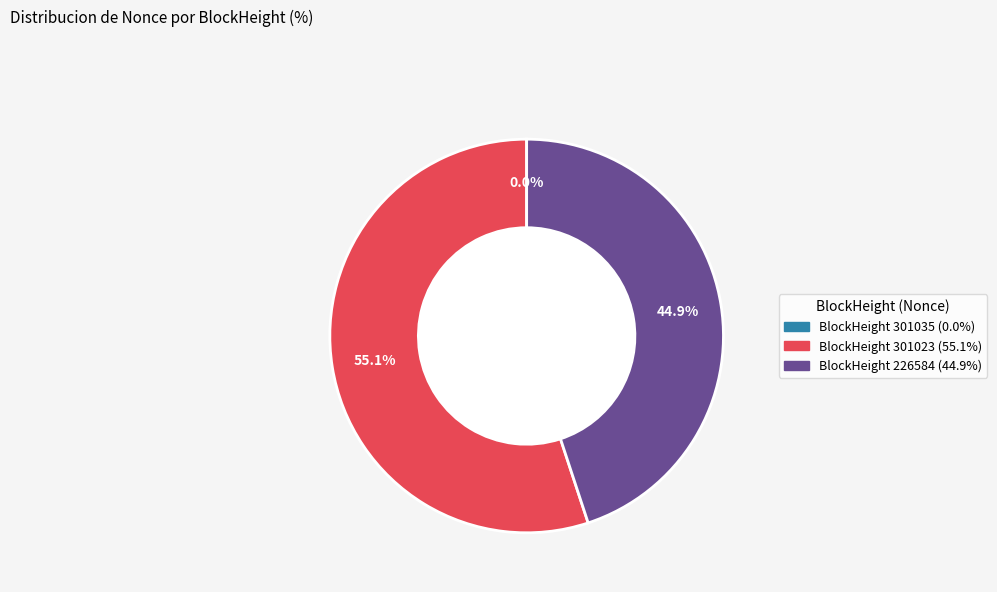

Does any single category account for the majority?

Yes